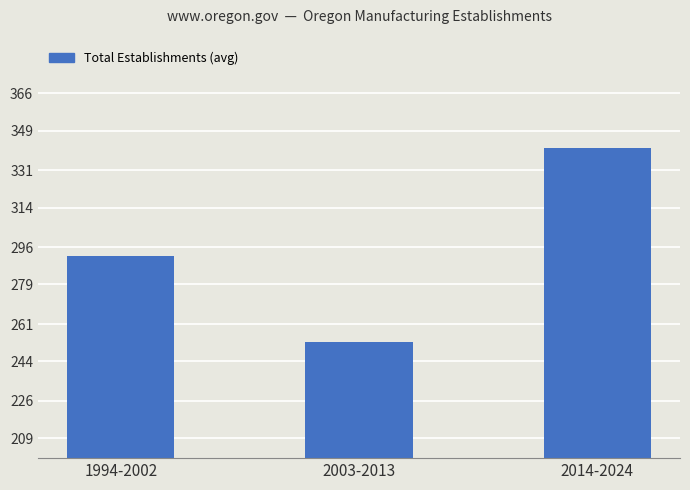

What is the label of the 1st bar from the left?

1994-2002